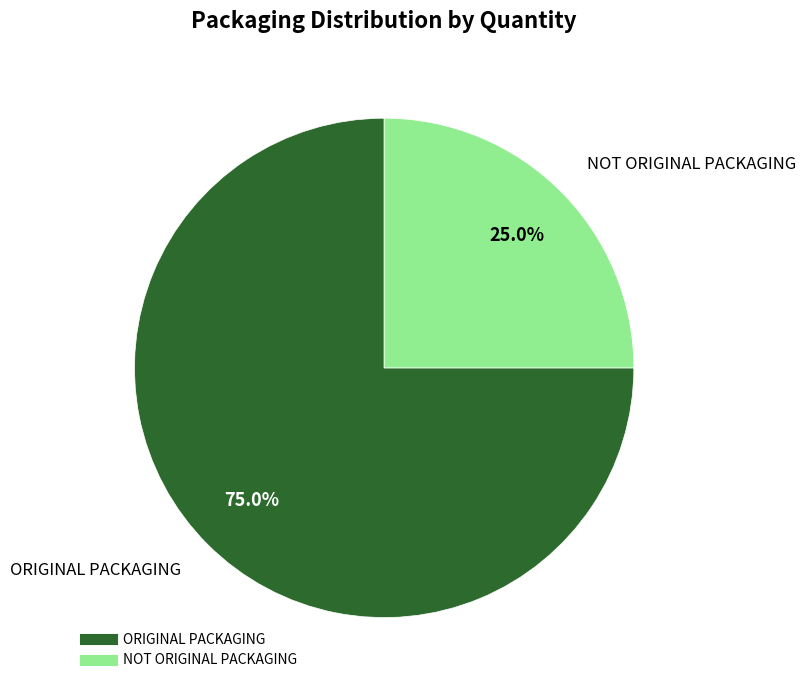

Which category has the smallest portion of the pie?

NOT ORIGINAL PACKAGING